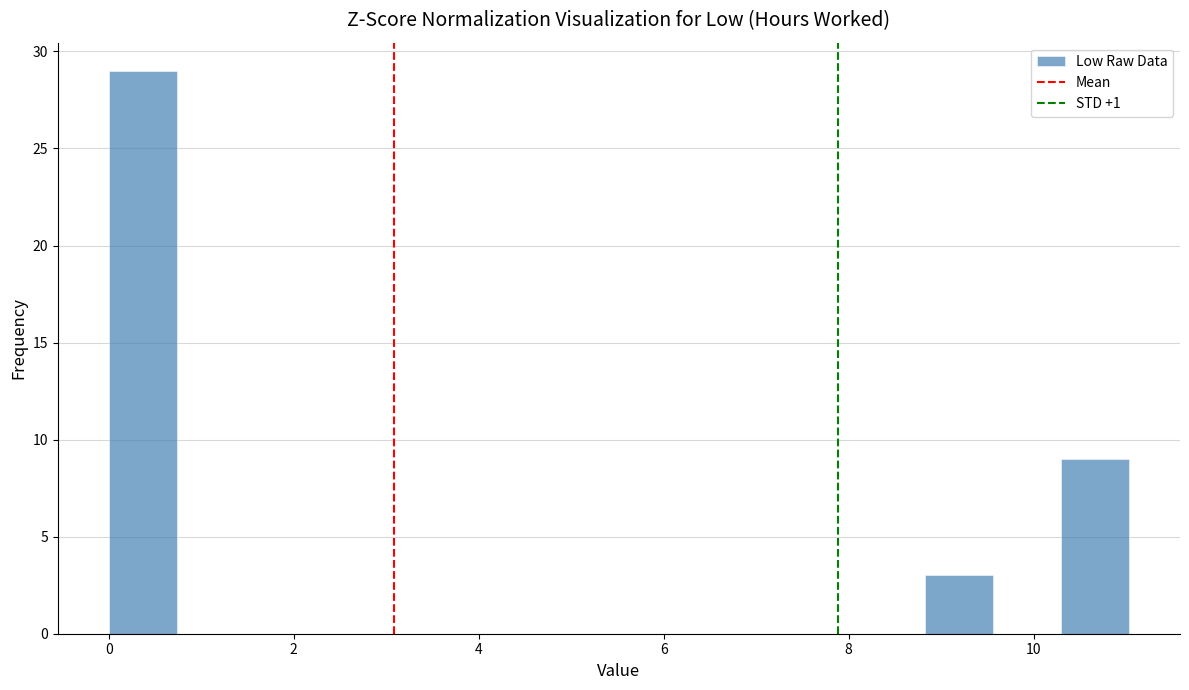

Around what value on the x-axis is the tallest bar? Give the approximate position of its centre, as read against the axis.

0.4